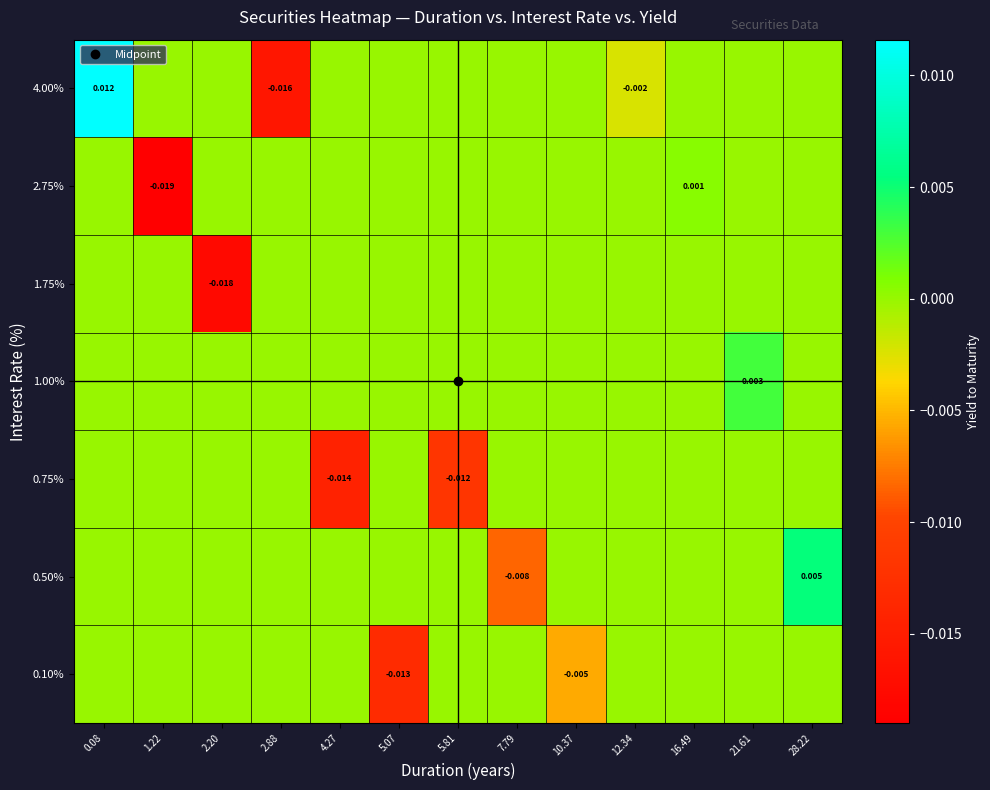

The value of 0.75% at 21.61 is -0.0. True or false?

False